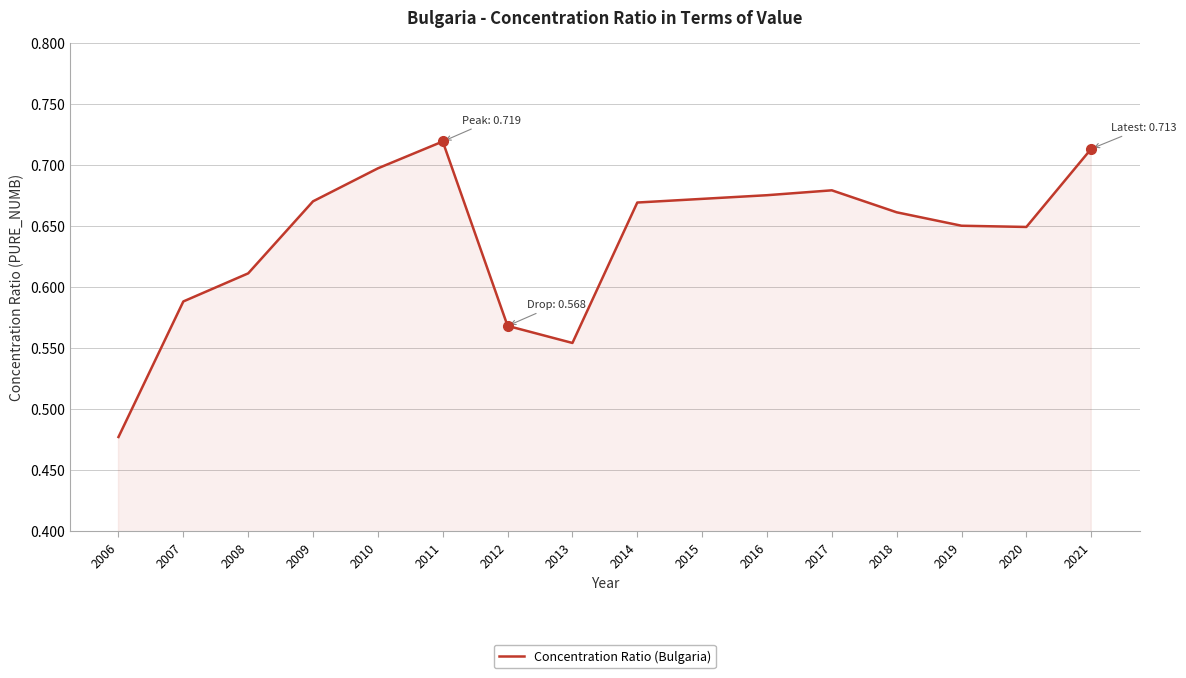

What is the change in value from 2006 to 2018?

+0.2